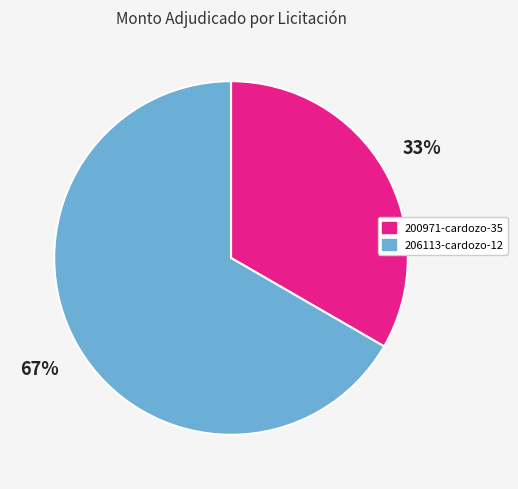

Which slice represents more than half of the pie?

206113-cardozo-12